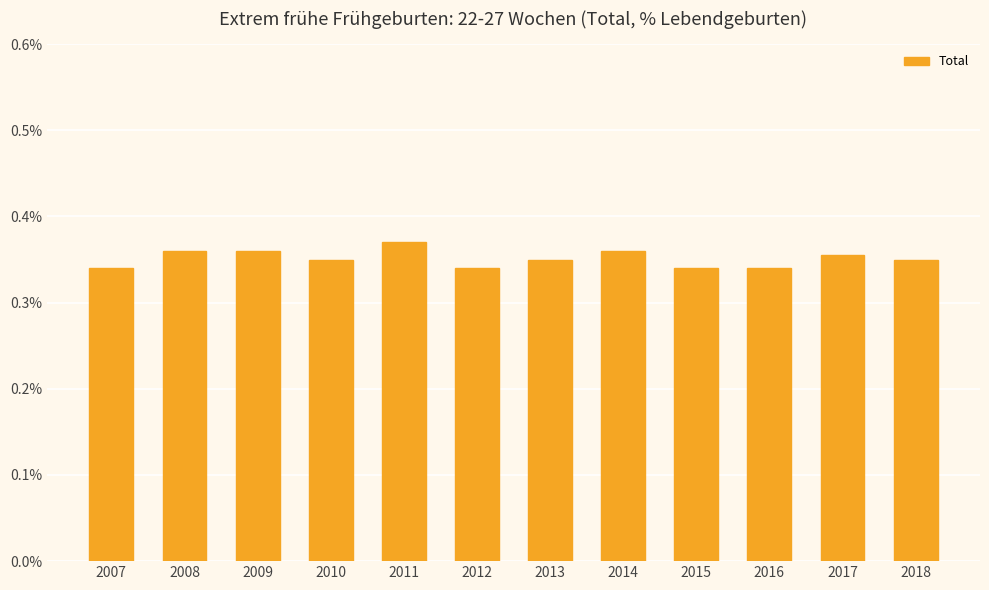

Count the values in the range 0 to 1.

12